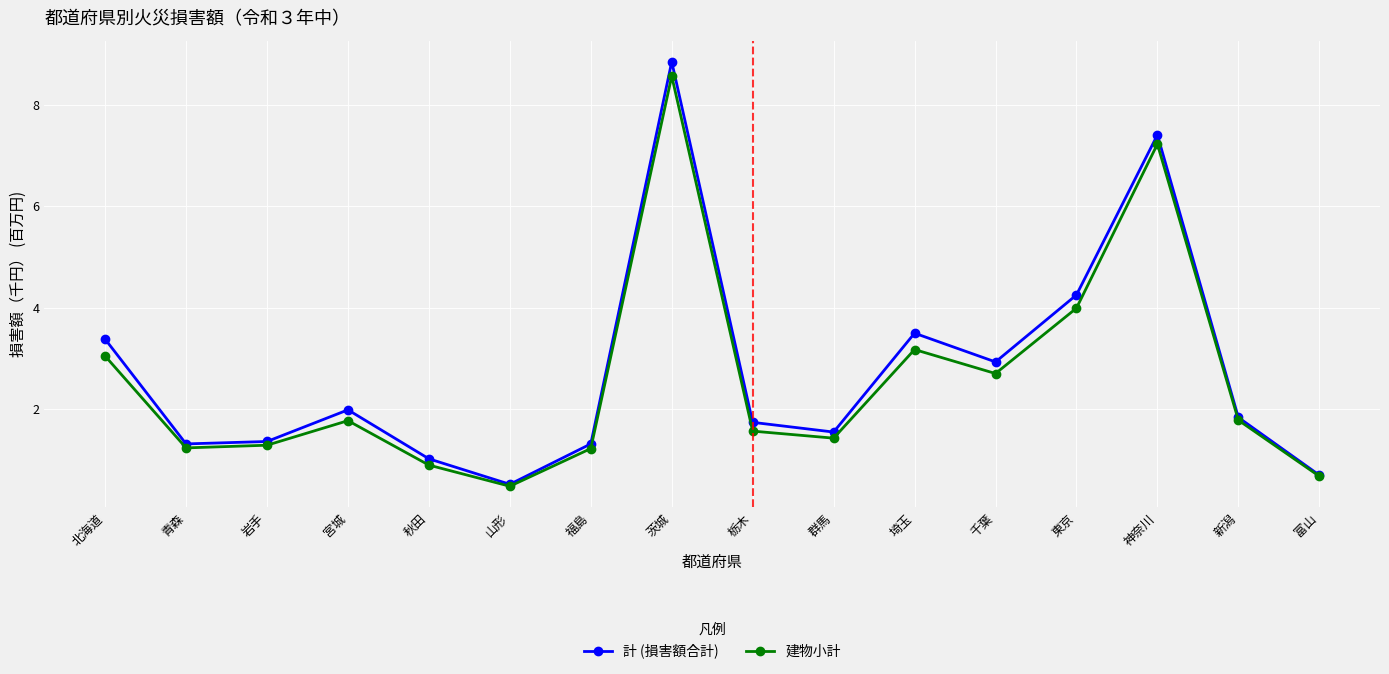

At which label does 計 (損害額合計) reach its peak?

茨城